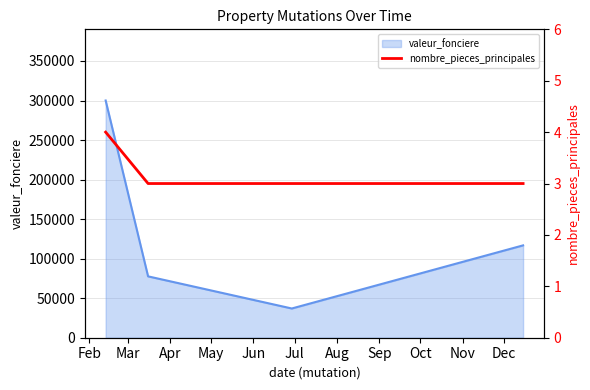

What is the maximum value for valeur_fonciere?

300000